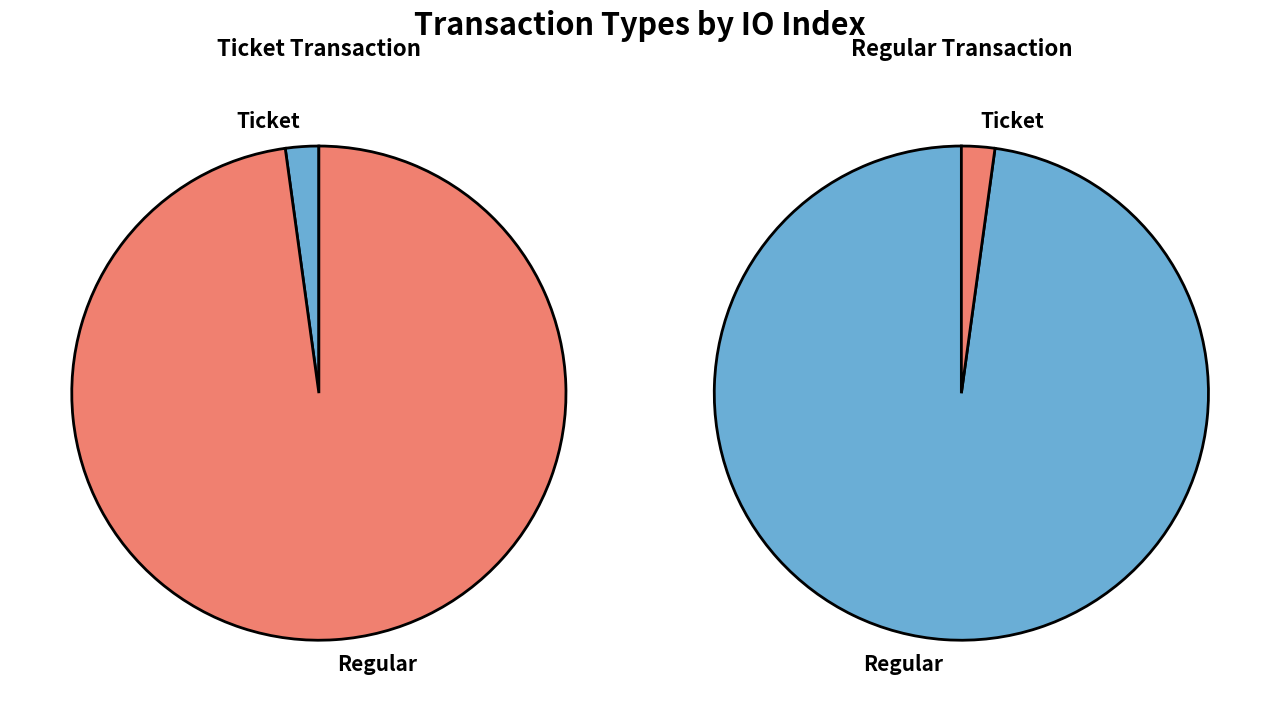

What percentage is NOT represented by Ticket?

97.8%